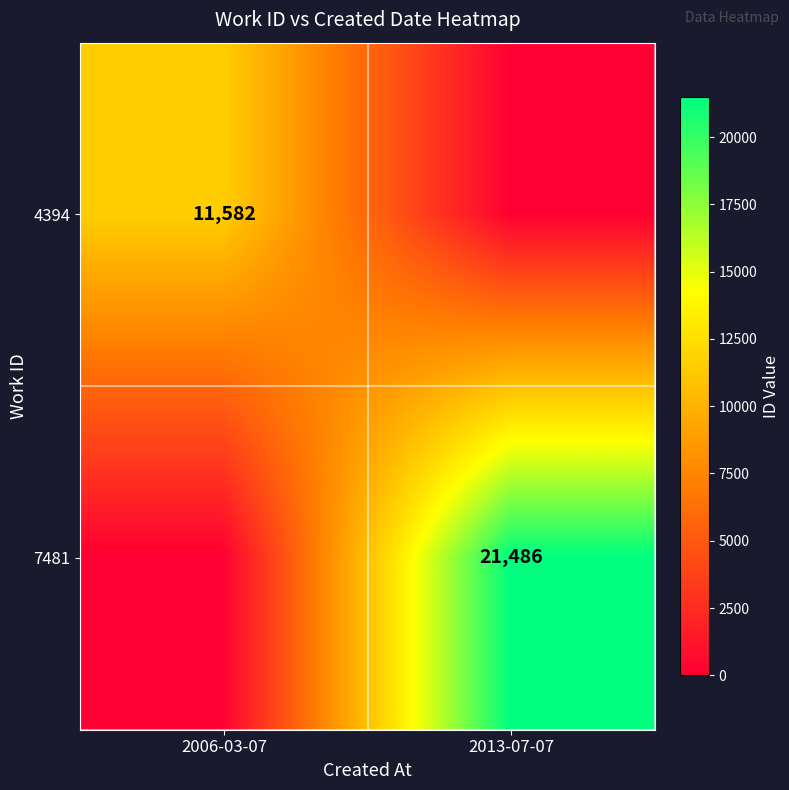

Is it true that 4394 equals 11582 at 2006-03-07?

True